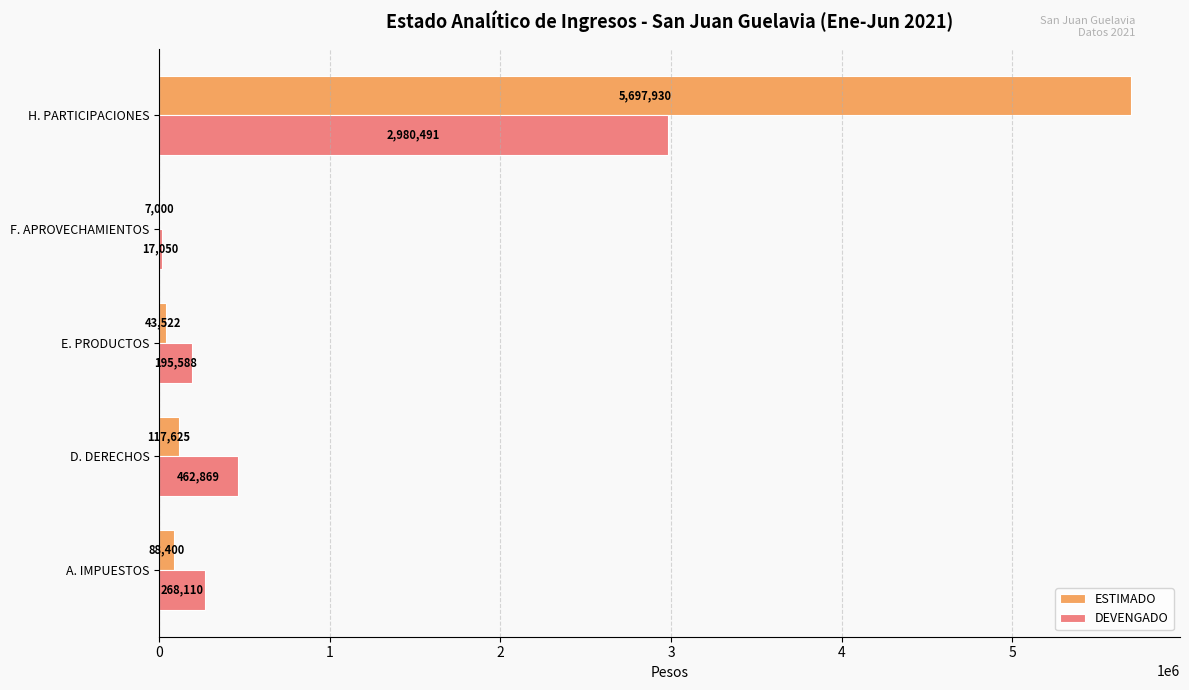

How many values in the DEVENGADO series exceed 268110?

3